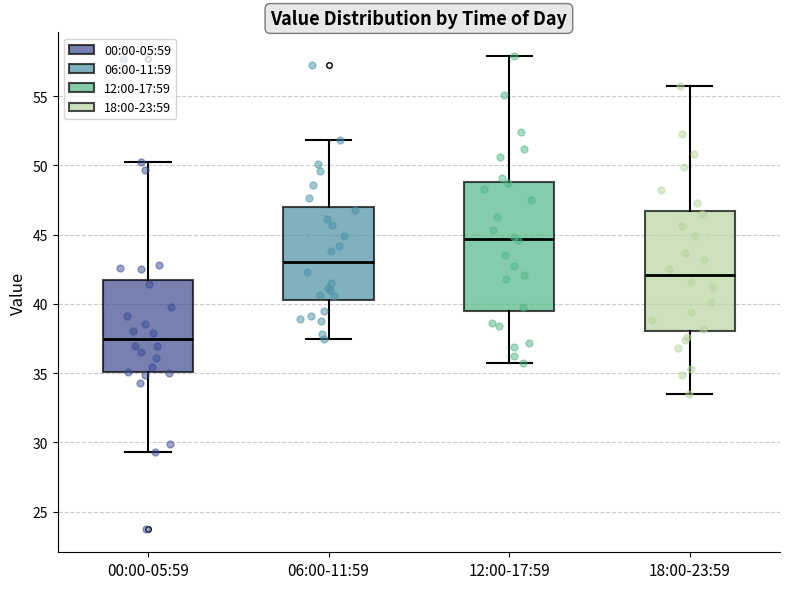

Where is the lower edge of the box for 00:00-05:59 on the y-axis? The values are not printed on the chart, so give them approximately, as read against the axis.

35.0